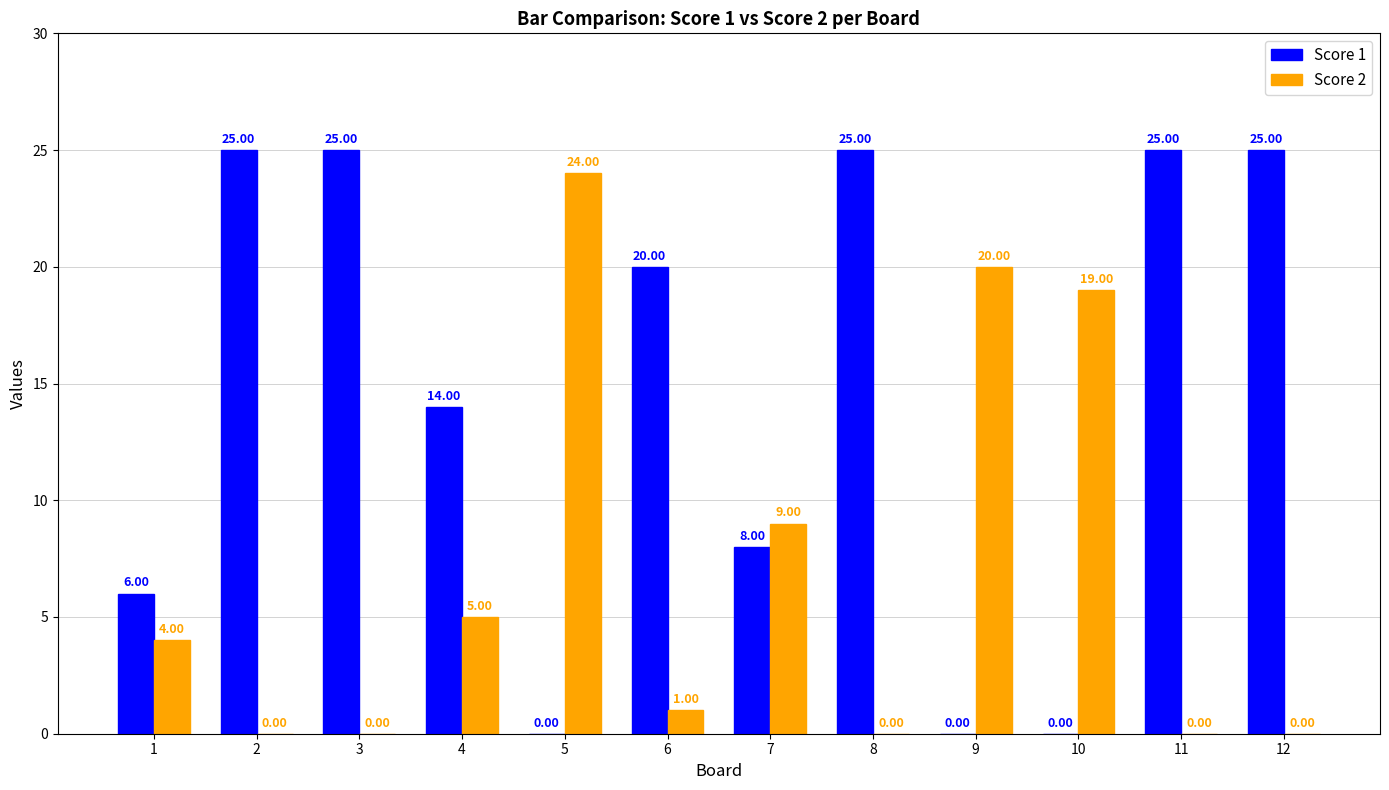

What is the spread (max minus min) of values at 5?

24